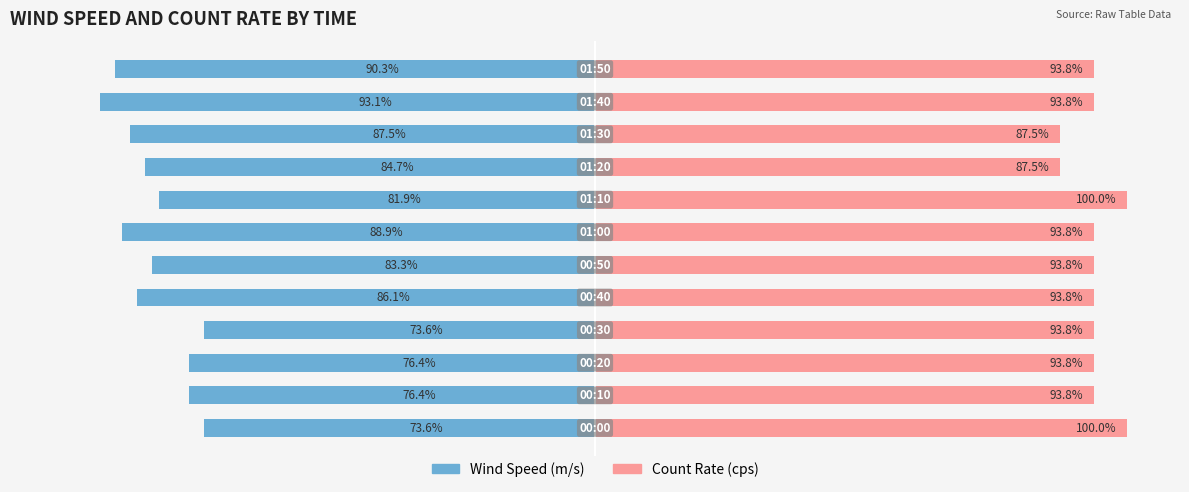

Between 4 and 7, which is larger?

7